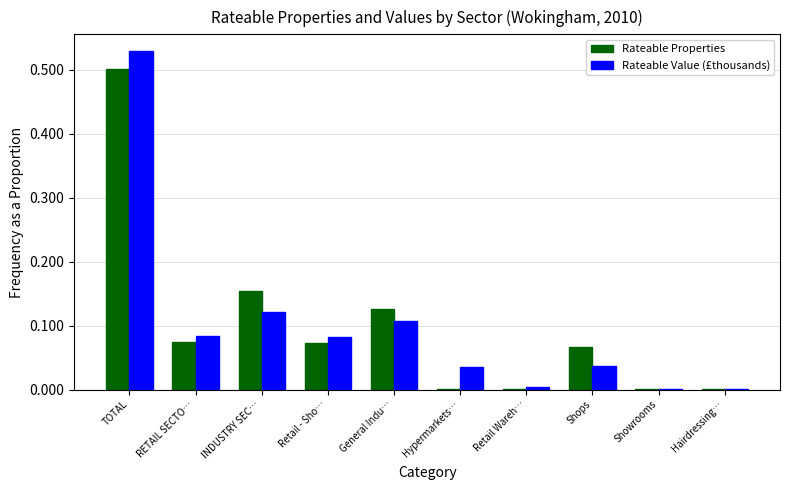

The Rateable Value (£thousands) series shows 0.0 at Retail Wareh…. True or false?

True